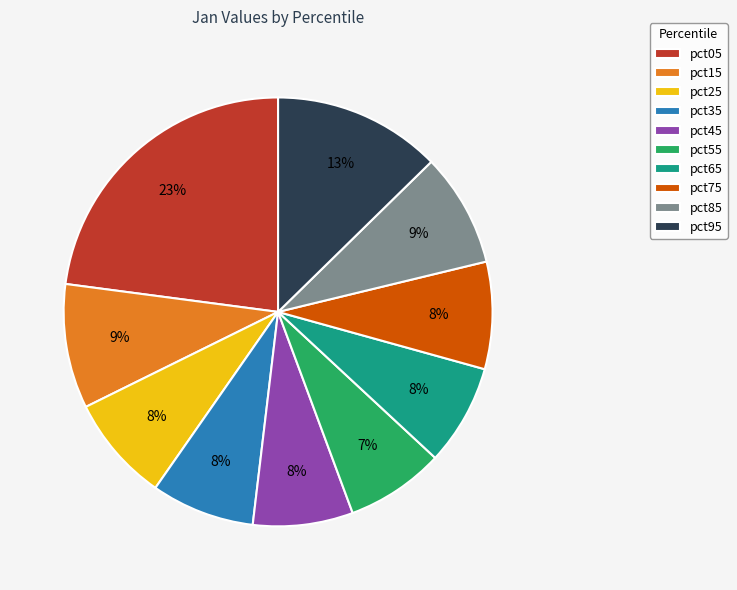

Count the number of slices in the pie.

10